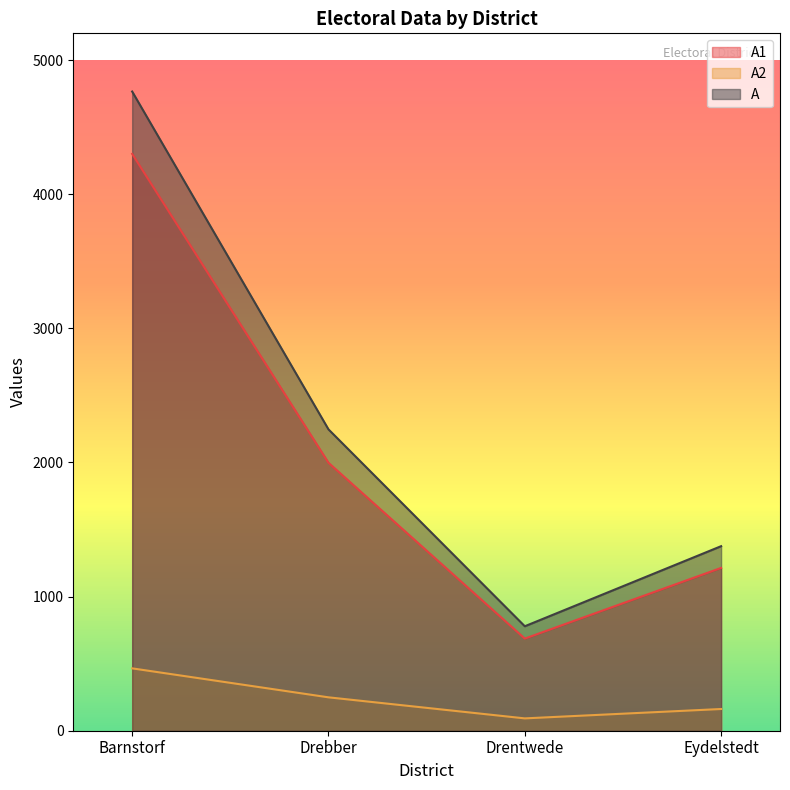

What is the highest value of the A1 series?

4301